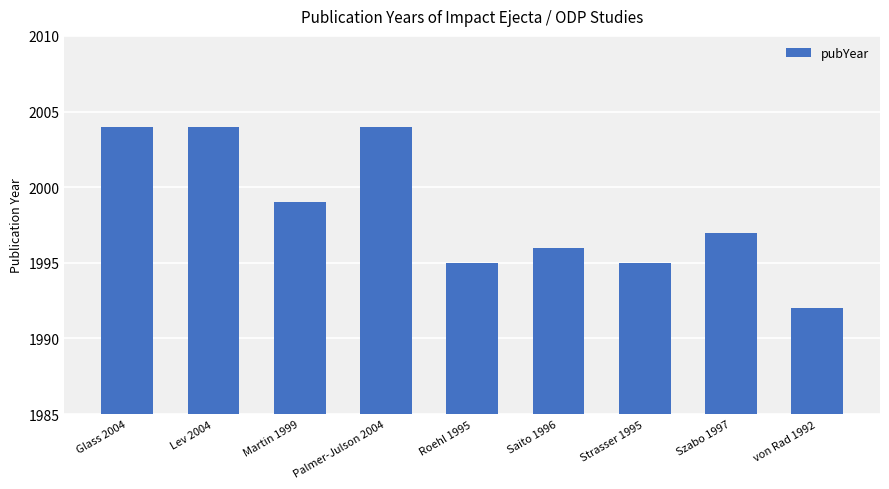

True or false: the data shows 2004 at Lev 2004.

True